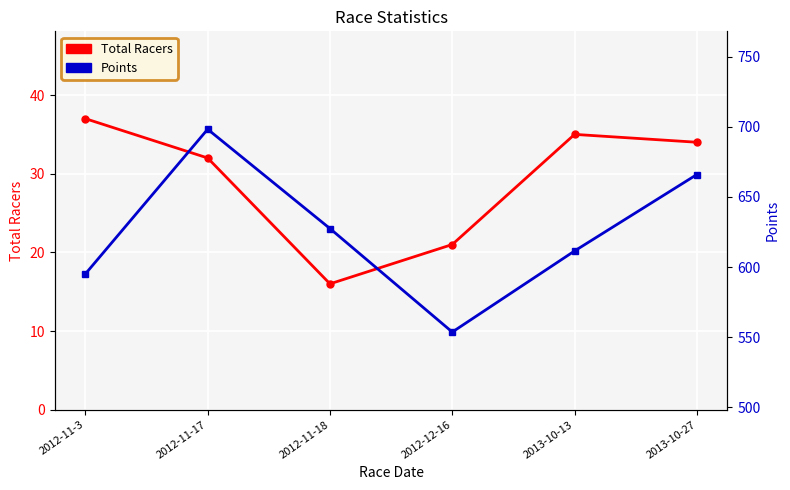

Rank the series by their maximum value, from highest to lowest.

Points, Total Racers